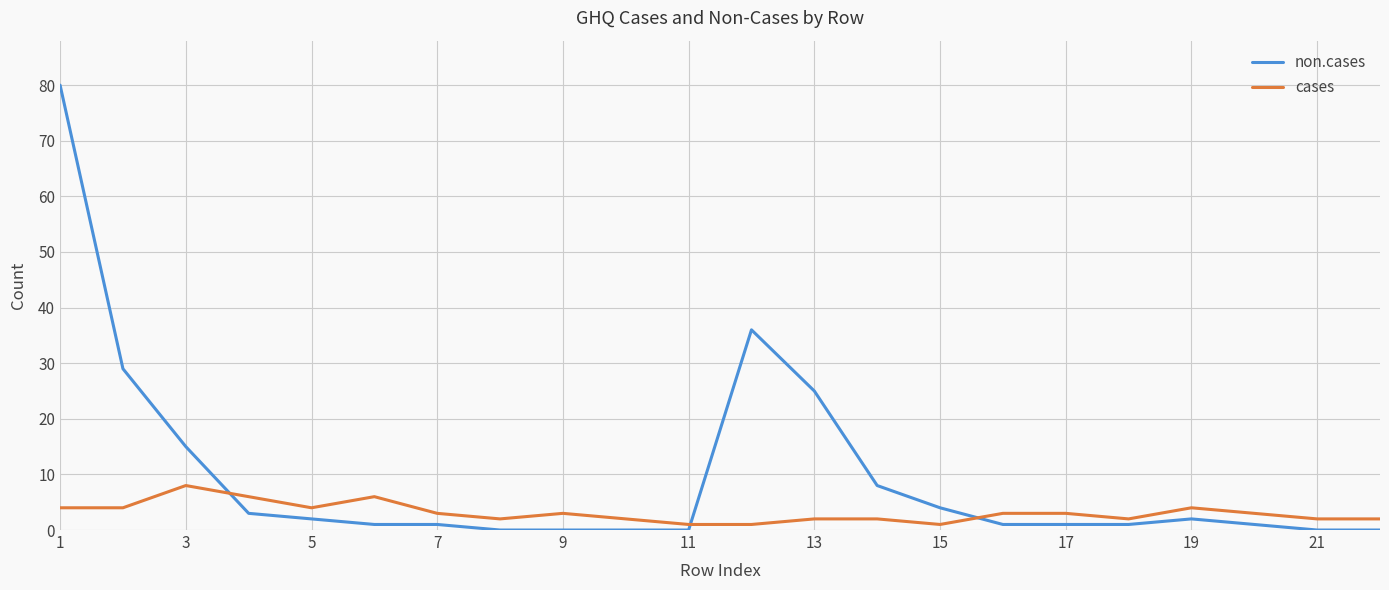

What is the highest value of the cases series?

8